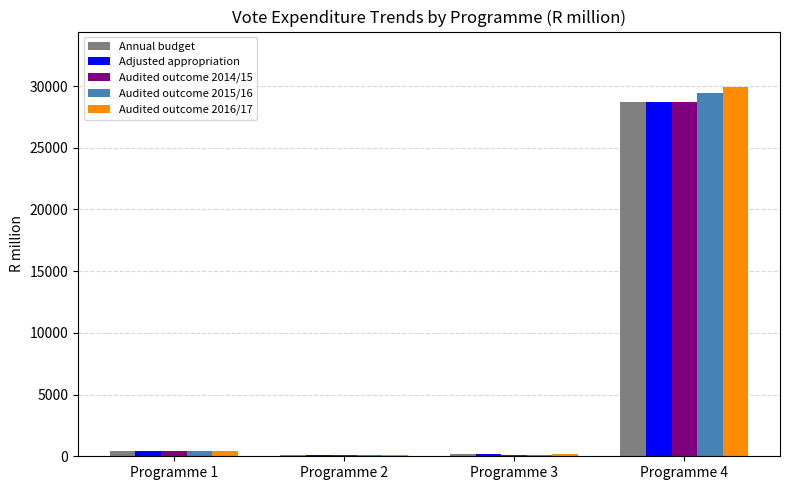

What is the sum of all Audited outcome 2014/15 values?

29358.2